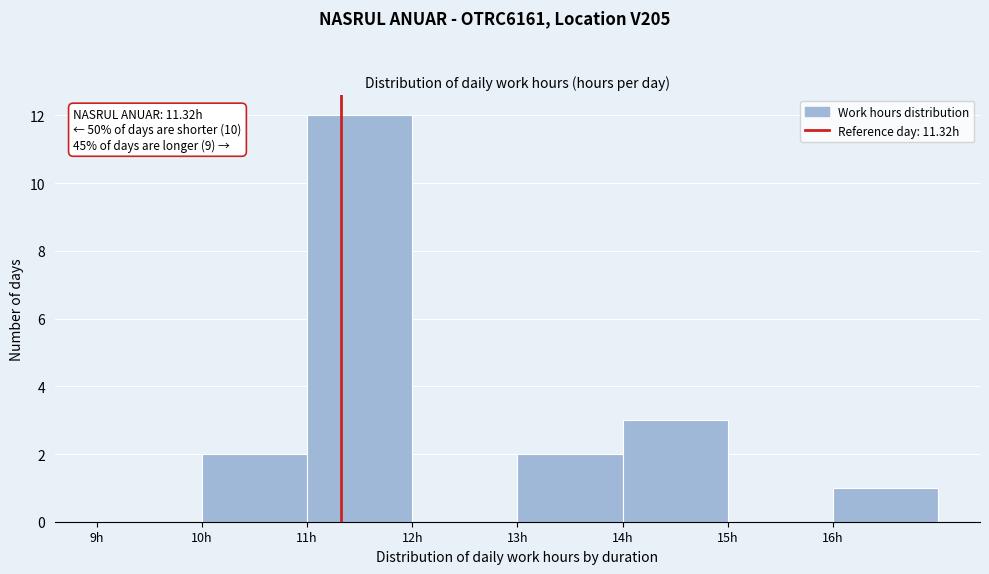

Over which range of the x-axis is the bar tallest?

11 to 12